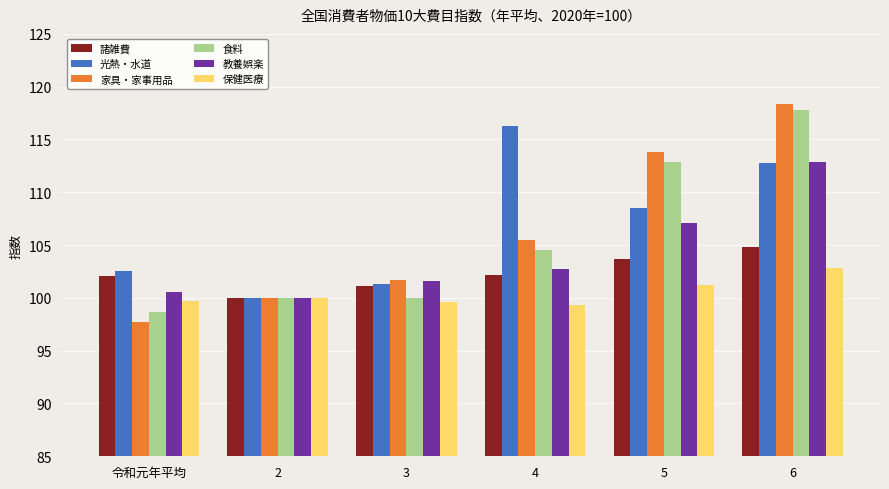

What are all the series names shown in the legend?

諸雑費, 光熱・水道, 家具・家事用品, 食料, 教養娯楽, 保健医療